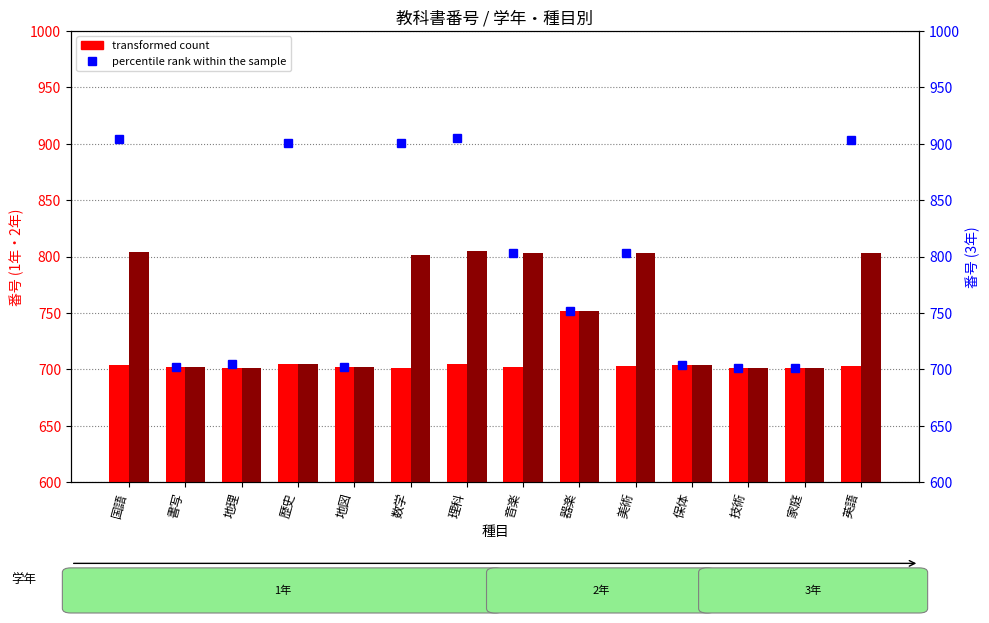

At how many categories does at least one series exceed 707?

8